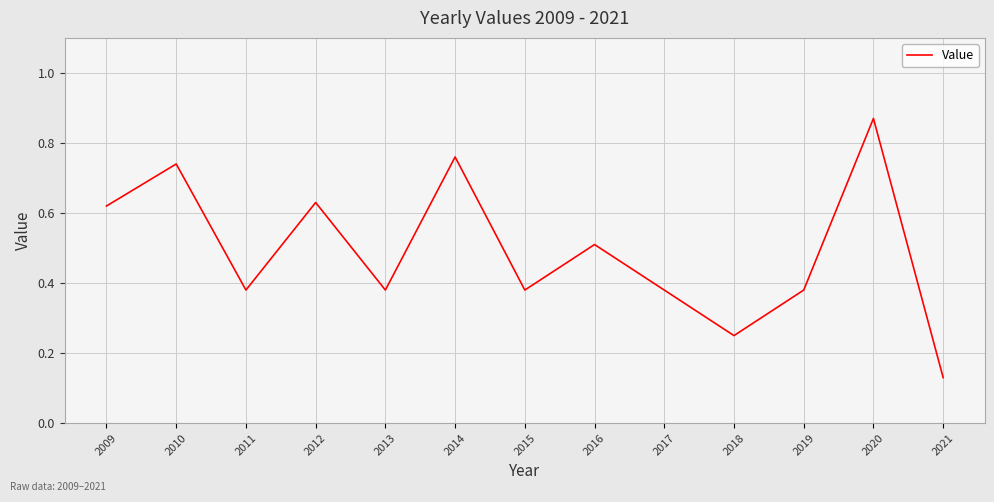

True or false: the data shows 0.5 at 2016.

True